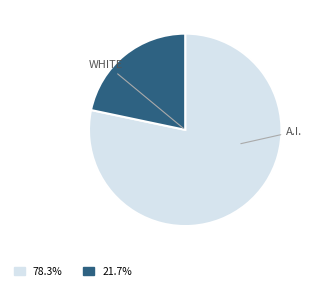

Is there any slice that represents more than half of the pie?

Yes